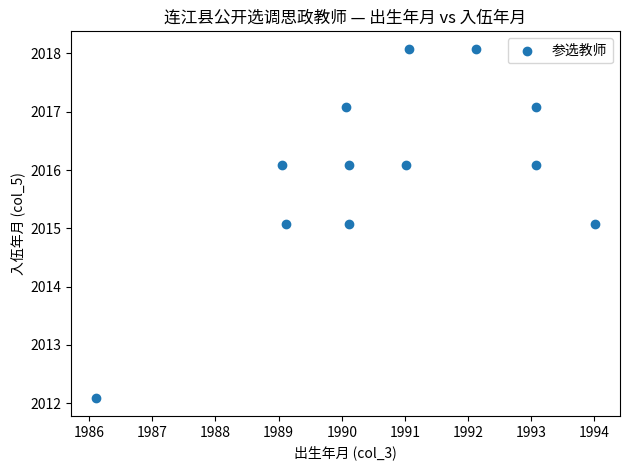

What is the range of X values (max minus min)?

7.9